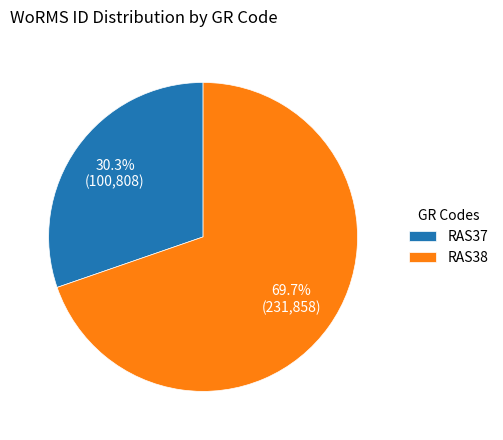

How many slices are in this pie chart?

2